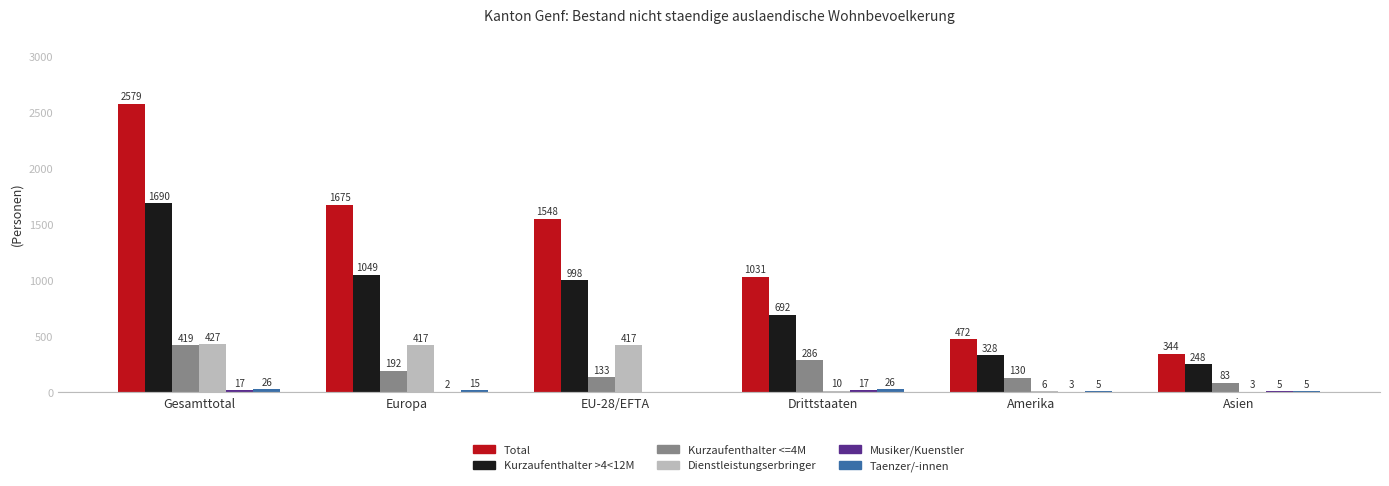

What is the maximum value shown in the chart?

2579